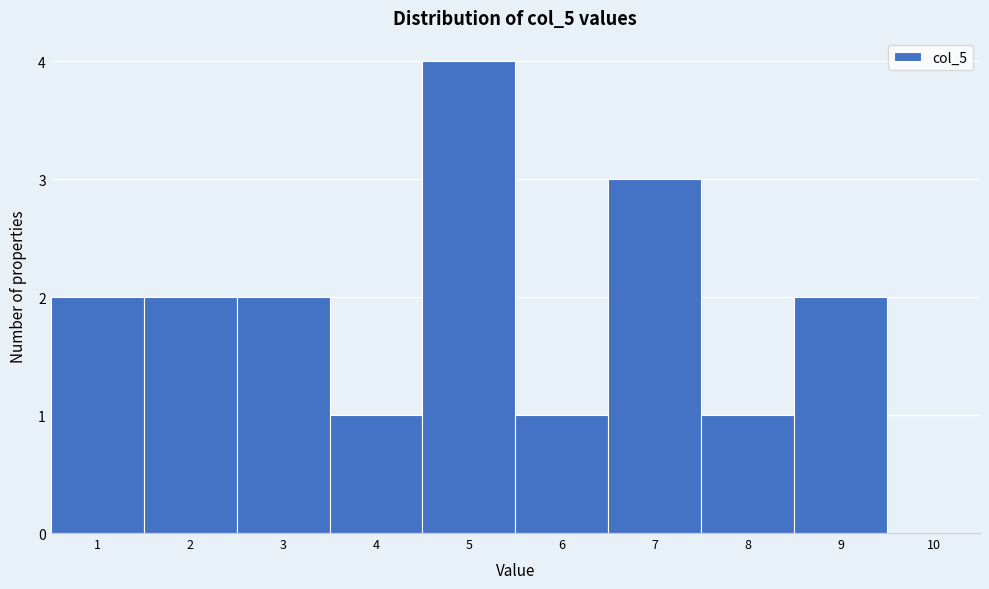

Over which range of the x-axis is the bar tallest?

4.5 to 5.5